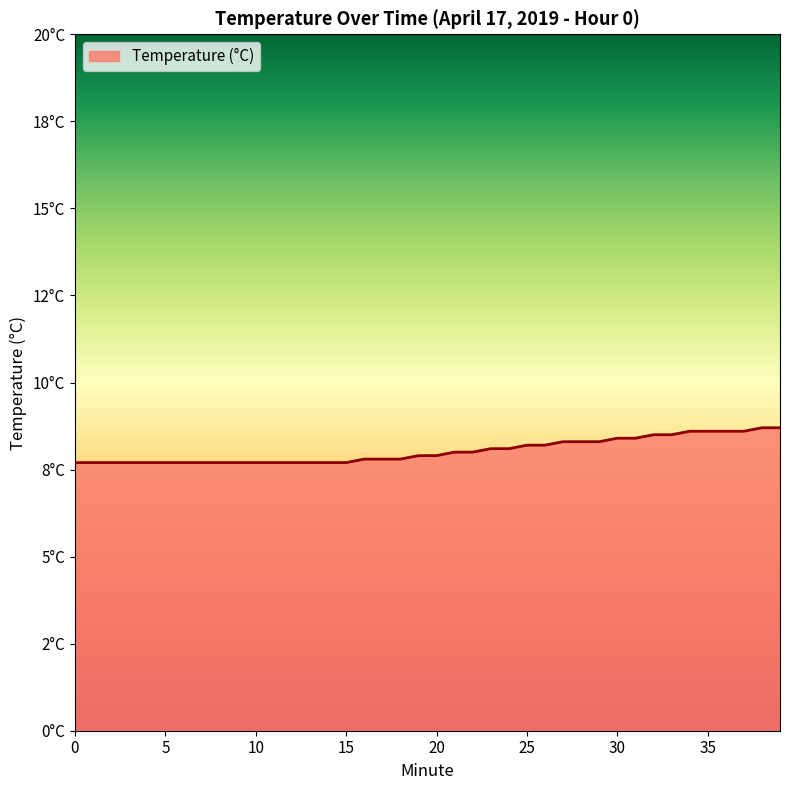

Reading left to right, list all the values displayed in this chart.

0=7.7	1=7.7	2=7.7	3=7.7	4=7.7	5=7.7	6=7.7	7=7.7	8=7.7	9=7.7	10=7.7	11=7.7	12=7.7	13=7.7	14=7.7	15=7.7	16=7.8	17=7.8	18=7.8	19=7.9	20=7.9	21=8.0	22=8.0	23=8.1	24=8.1	25=8.2	26=8.2	27=8.3	28=8.3	29=8.3	30=8.4	31=8.4	32=8.5	33=8.5	34=8.6	35=8.6	36=8.6	37=8.6	38=8.7	39=8.7